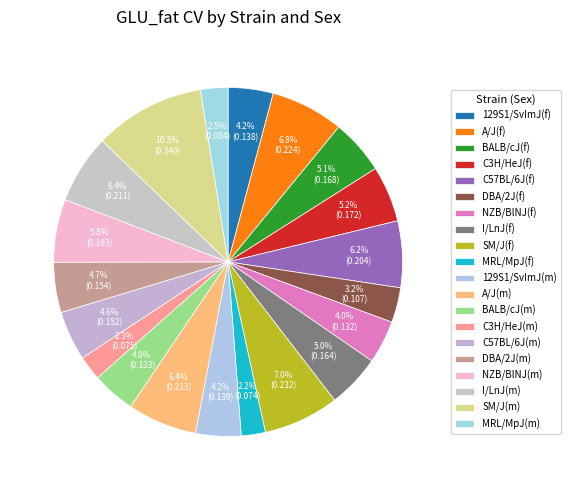

How many slices are in this pie chart?

20